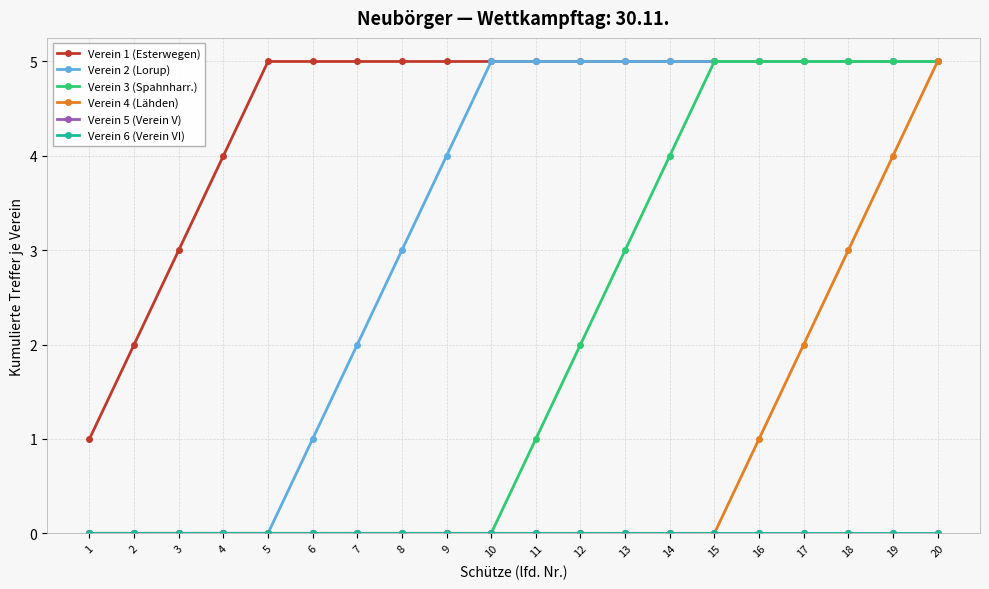

Reading right to left, transcribe all the data shown in this chart.

Verein 1 (Esterwegen): 20=5	19=5	18=5	17=5	16=5	15=5	14=5	13=5	12=5	11=5	10=5	9=5	8=5	7=5	6=5	5=5	4=4	3=3	2=2	1=1
Verein 2 (Lorup): 20=5	19=5	18=5	17=5	16=5	15=5	14=5	13=5	12=5	11=5	10=5	9=4	8=3	7=2	6=1	5=0	4=0	3=0	2=0	1=0
Verein 3 (Spahnharr.): 20=5	19=5	18=5	17=5	16=5	15=5	14=4	13=3	12=2	11=1	10=0	9=0	8=0	7=0	6=0	5=0	4=0	3=0	2=0	1=0
Verein 4 (Lähden): 20=5	19=4	18=3	17=2	16=1	15=0	14=0	13=0	12=0	11=0	10=0	9=0	8=0	7=0	6=0	5=0	4=0	3=0	2=0	1=0
Verein 5 (Verein V): 20=0	19=0	18=0	17=0	16=0	15=0	14=0	13=0	12=0	11=0	10=0	9=0	8=0	7=0	6=0	5=0	4=0	3=0	2=0	1=0
Verein 6 (Verein VI): 20=0	19=0	18=0	17=0	16=0	15=0	14=0	13=0	12=0	11=0	10=0	9=0	8=0	7=0	6=0	5=0	4=0	3=0	2=0	1=0